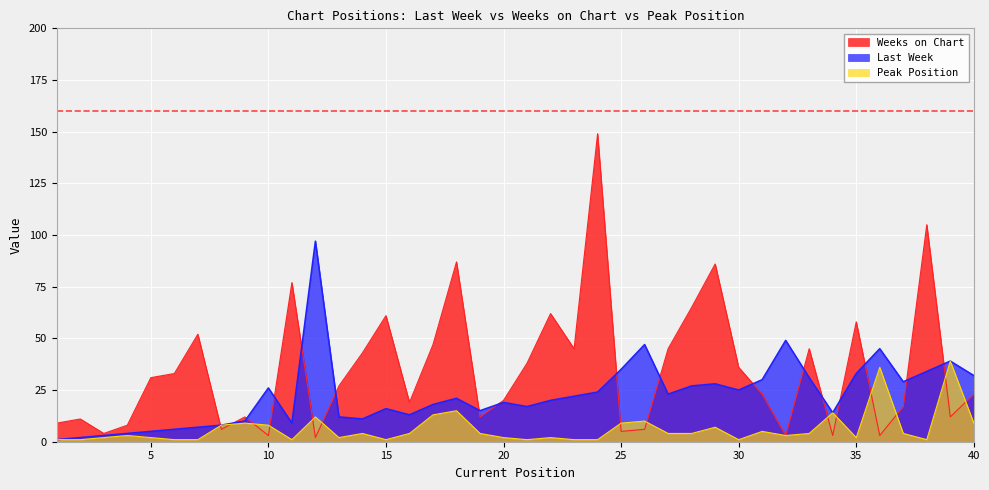

Between 9 and 19, which series saw the biggest shift?

Last Week